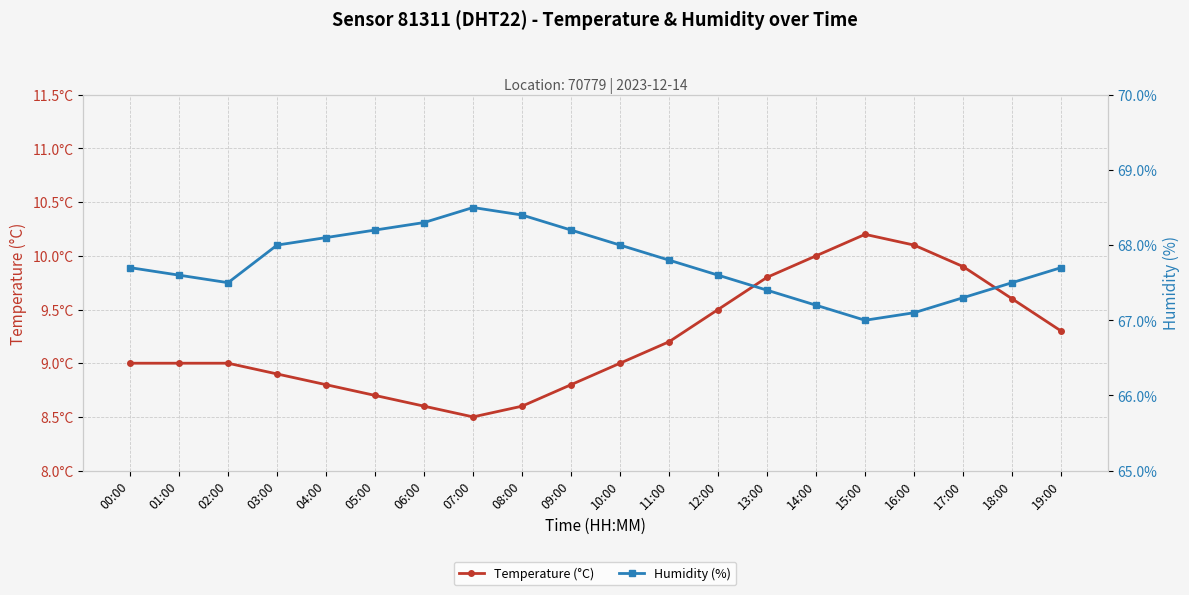

What is the sum of all Temperature (°C) values?

184.5